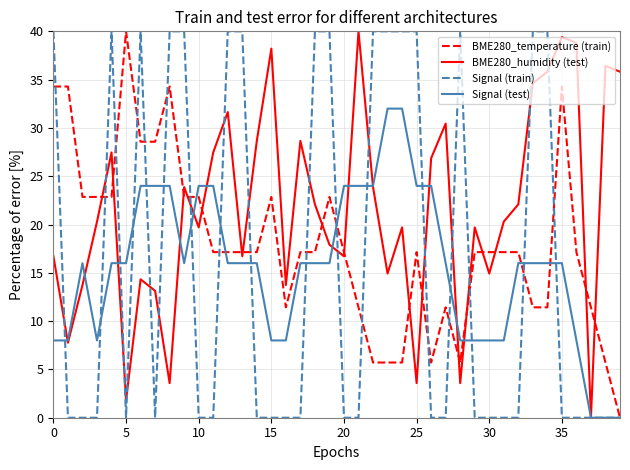

What are all the series names shown in the legend?

BME280_temperature (train), BME280_humidity (test), Signal (train), Signal (test)